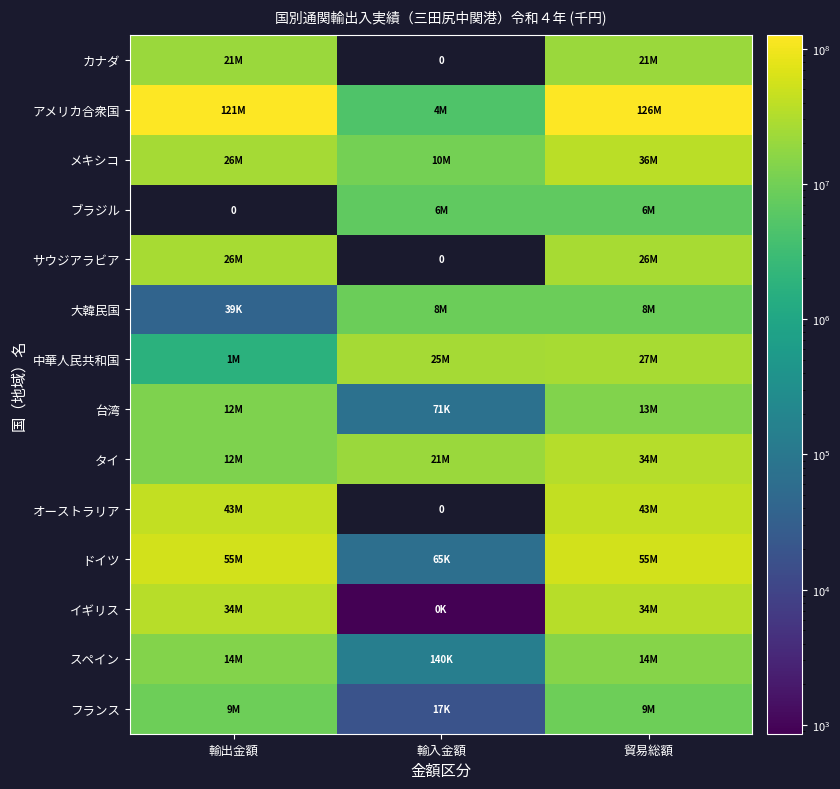

What is the difference between the second highest and minimum values in the ドイツ series?

55622398